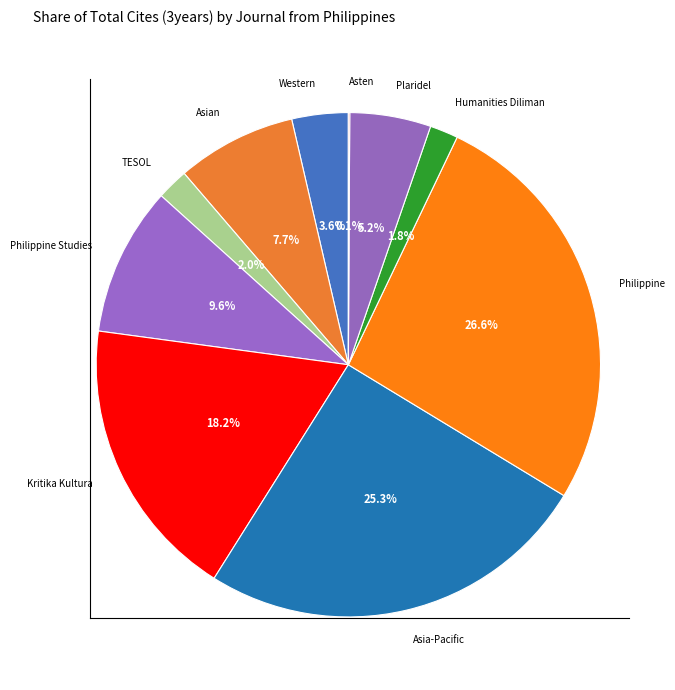

To the nearest percent, what is the difference between the largest and smallest slice percentages?

26%